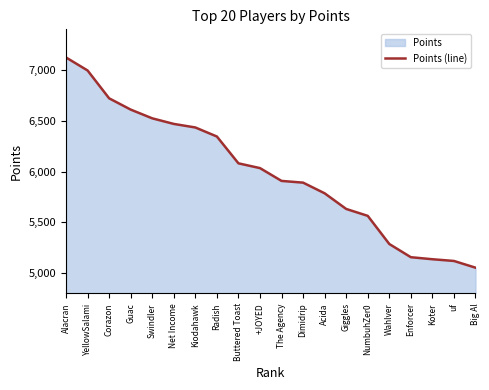

How many lines are shown in the chart?

1